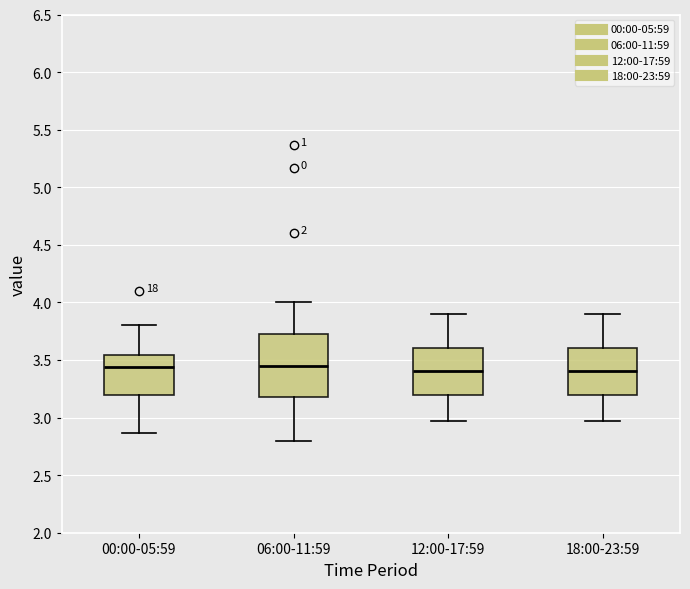

Where is the lower edge of the box for 00:00-05:59 on the y-axis? The values are not printed on the chart, so give them approximately, as read against the axis.

3.20